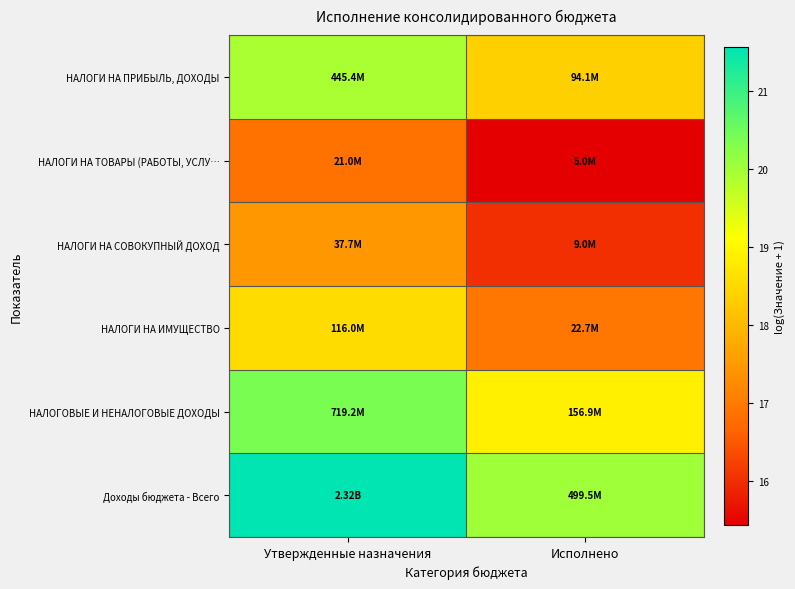

Which label corresponds to the largest value in the chart?

Утвержденные назначения